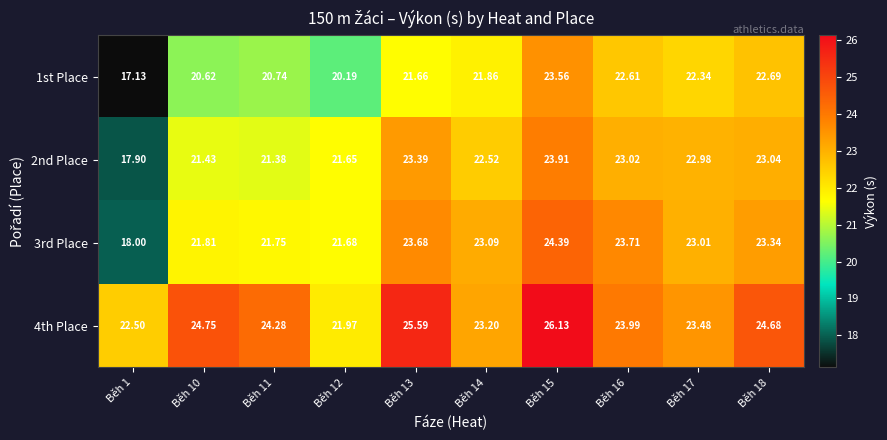

Is the value of 1st Place at Běh 14 greater than the value of 3rd Place at Běh 17?

No